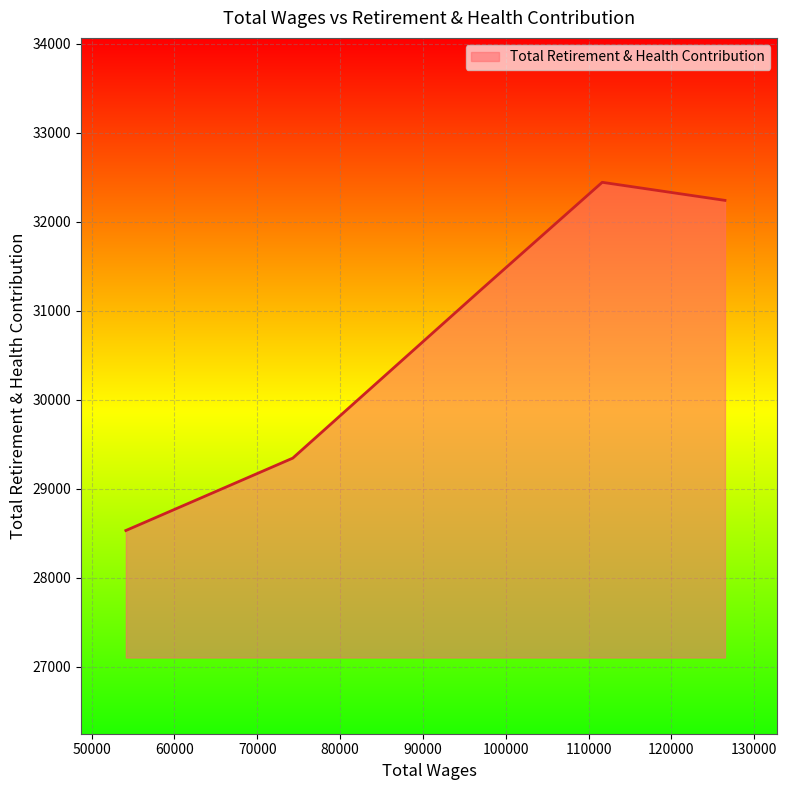

What is the sum of all values?

153797